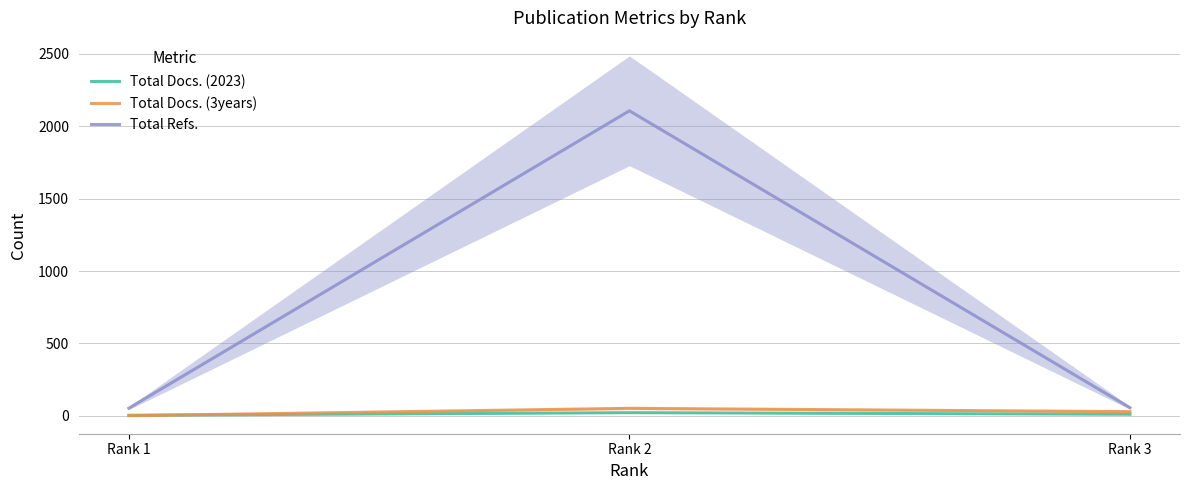

The Total Docs. (2023) series shows 11 at Rank 3. True or false?

True